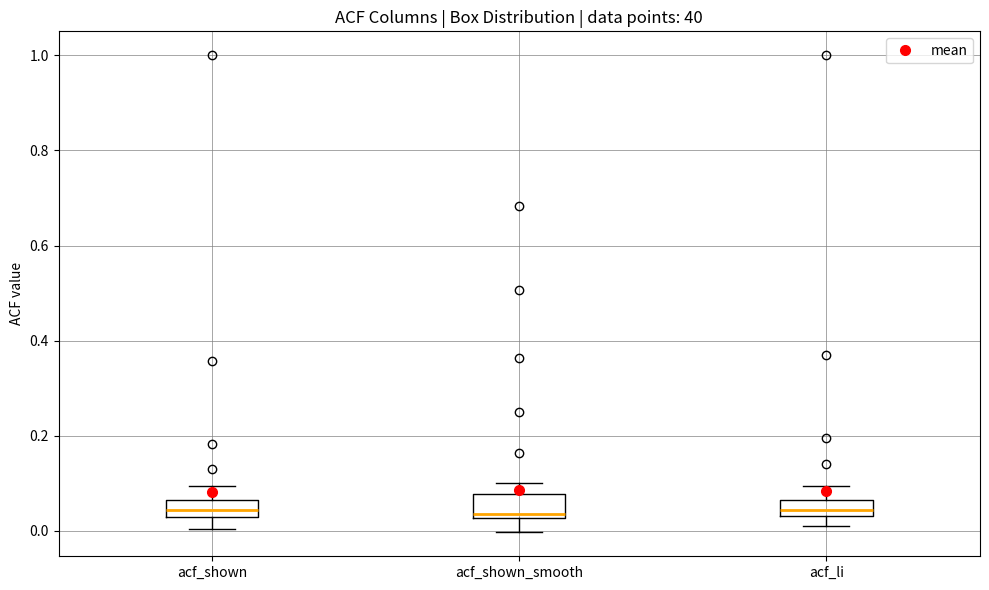

Where does the upper whisker of the box for acf_shown end on the y-axis? The values are not printed on the chart, so give them approximately, as read against the axis.

0.10